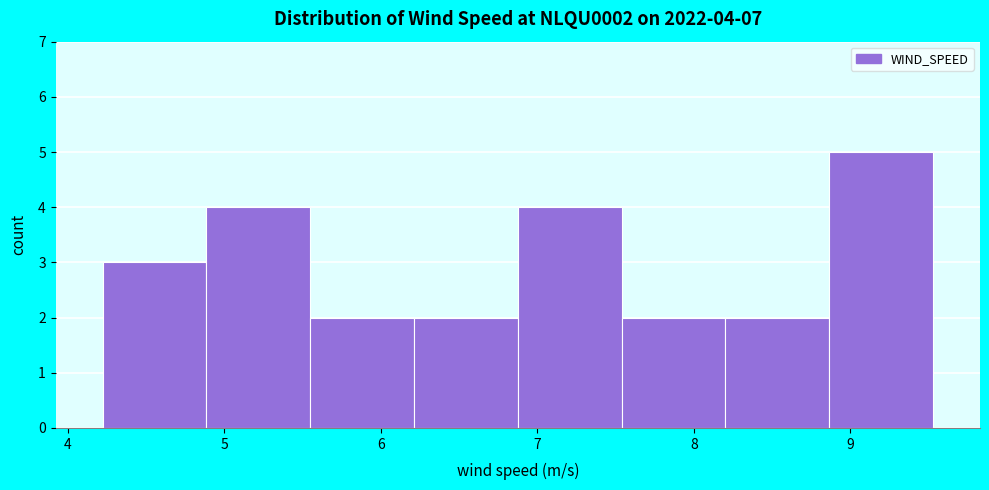

Over which range of the x-axis is the bar tallest?

8.9 to 9.5